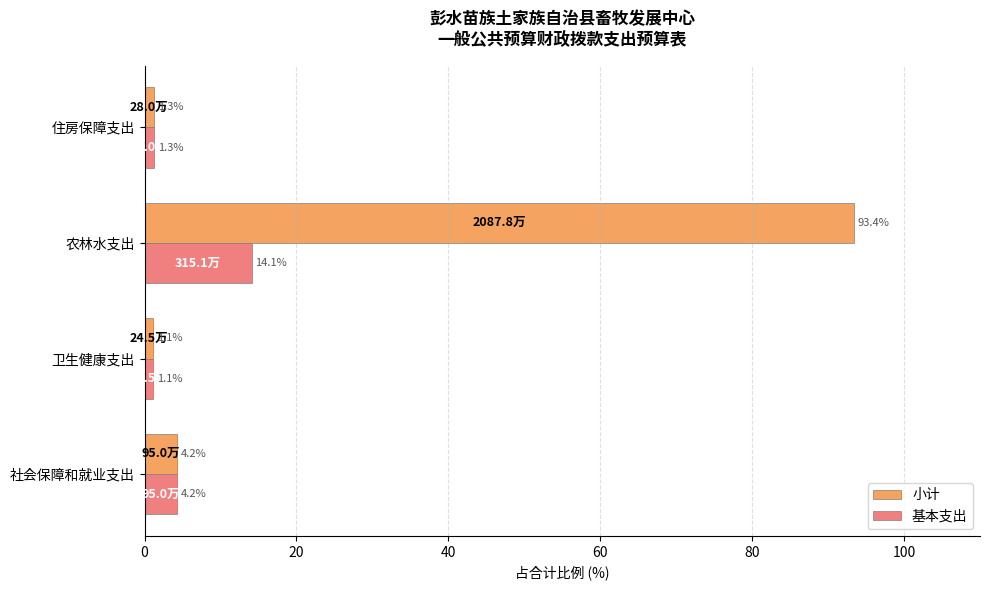

Is it true that 基本支出 equals 9.3 at 农林水支出?

False